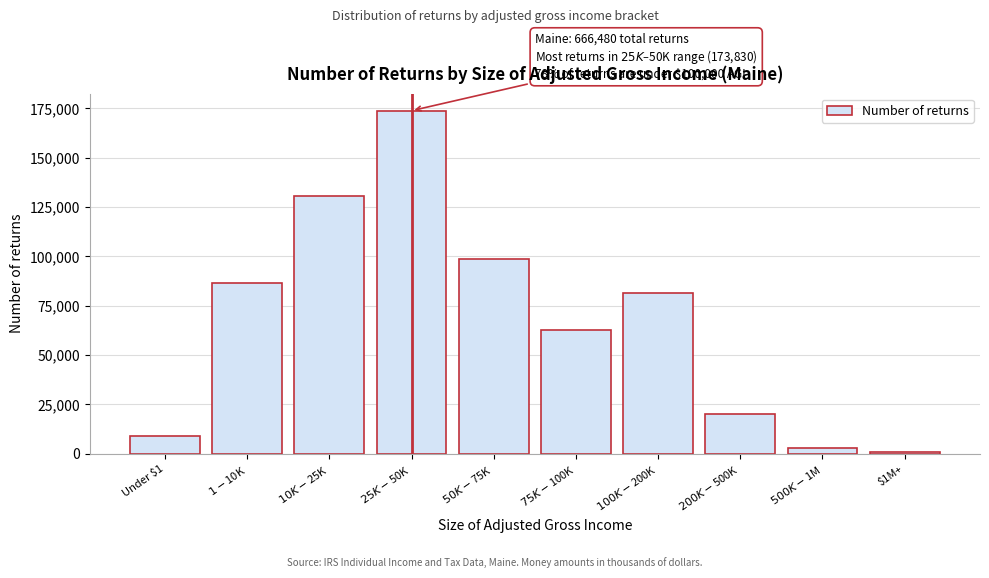

Reading left to right, list all the values displayed in this chart.

8790	86290	130410	173830	98910	62850	81490	19980	2860	1080